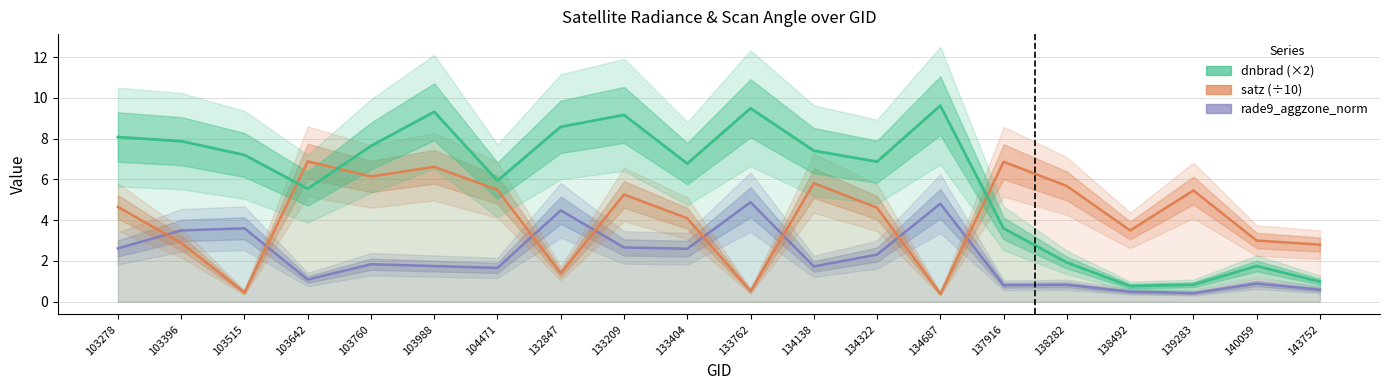

What is the value of the dnbrad (×2) point at the 20th from the left?

1.0